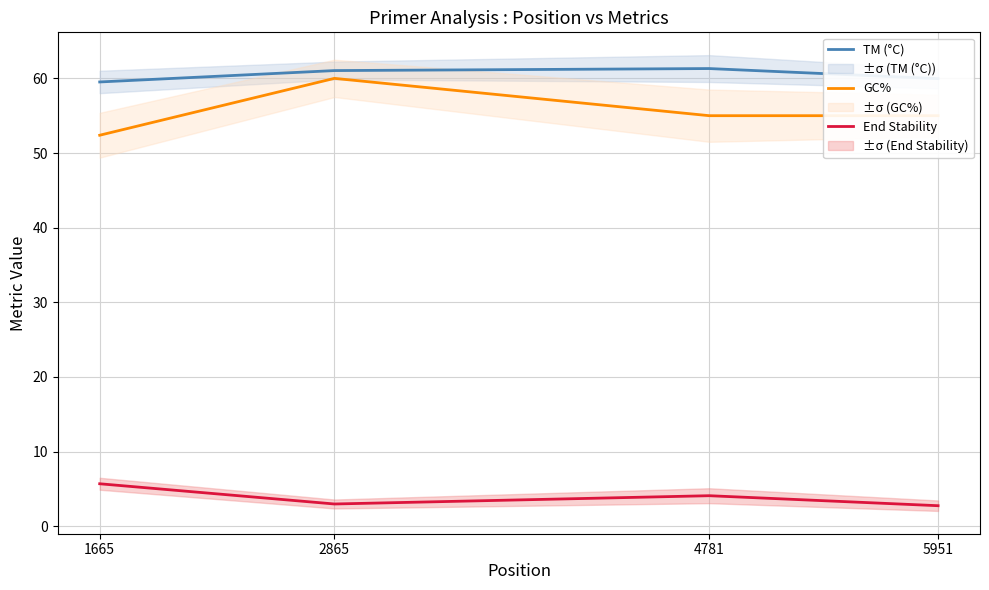

Is it true that TM (°C) equals 59.5 at 1665?

True